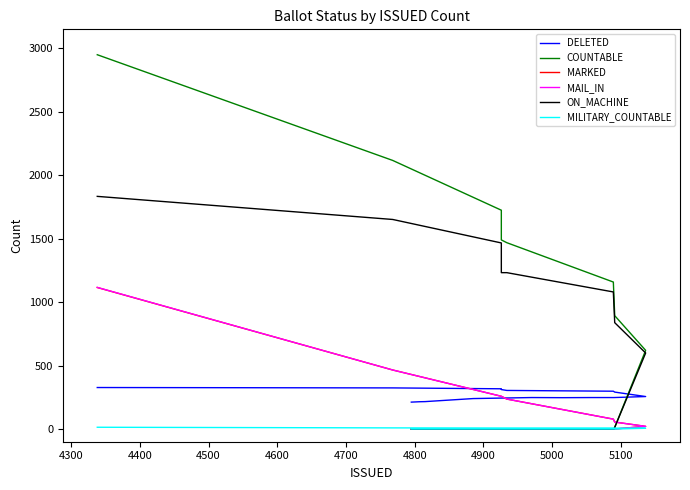

What is the highest value of the DELETED series?

327